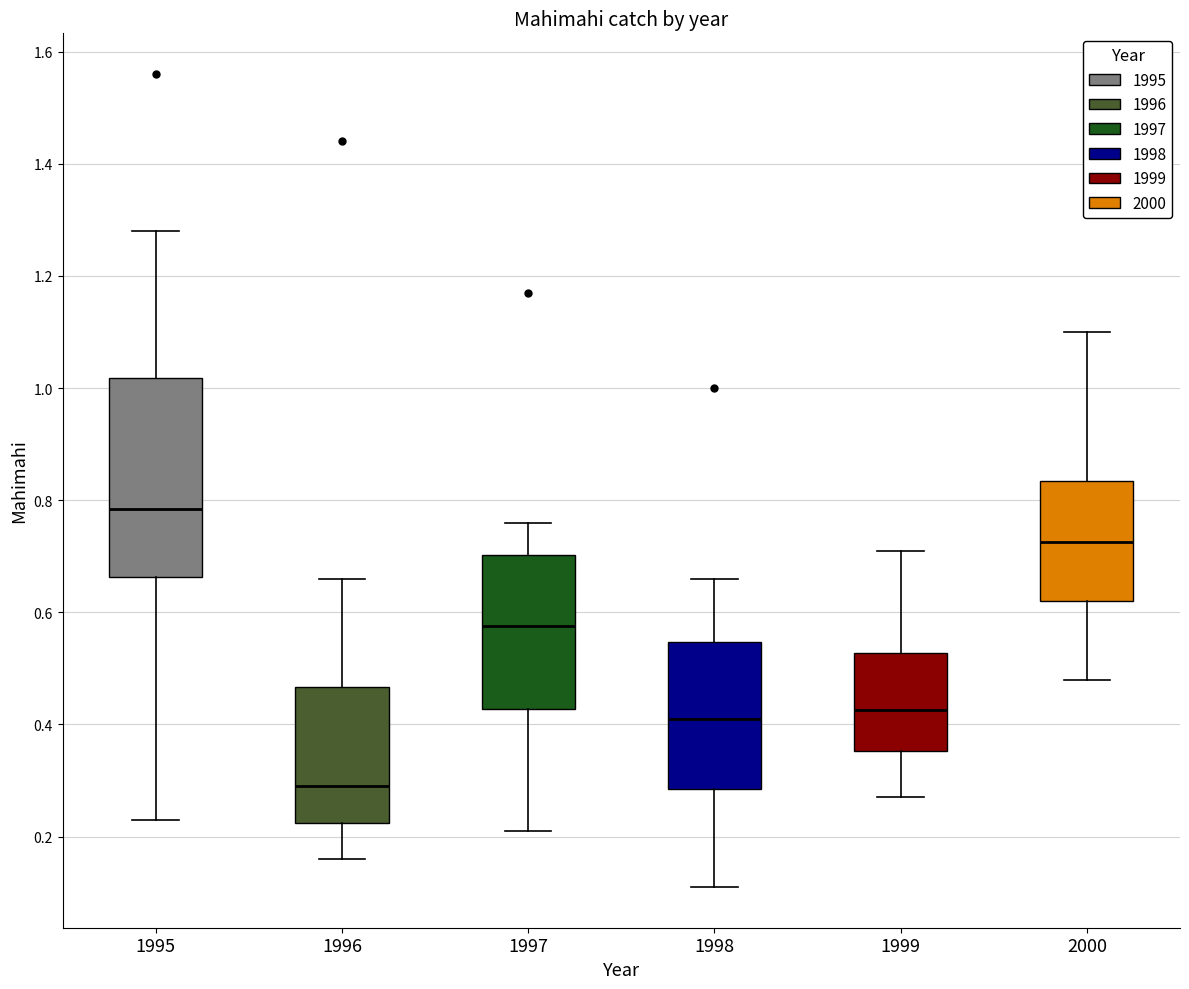

Reading left to right, transcribe this box plot: for each box, give where its median line is, the range the box spans, and where its two whiskers end, as read against the y-axis. The values are not printed on the chart, so give them approximately, as read against the axis.

1995: median 0.78, box 0.66 to 1.02, whiskers 0.24 to 1.28
1996: median 0.30, box 0.22 to 0.46, whiskers 0.16 to 0.66
1997: median 0.58, box 0.42 to 0.70, whiskers 0.22 to 0.76
1998: median 0.42, box 0.28 to 0.54, whiskers 0.12 to 0.66
1999: median 0.42, box 0.36 to 0.52, whiskers 0.28 to 0.72
2000: median 0.72, box 0.62 to 0.84, whiskers 0.48 to 1.10